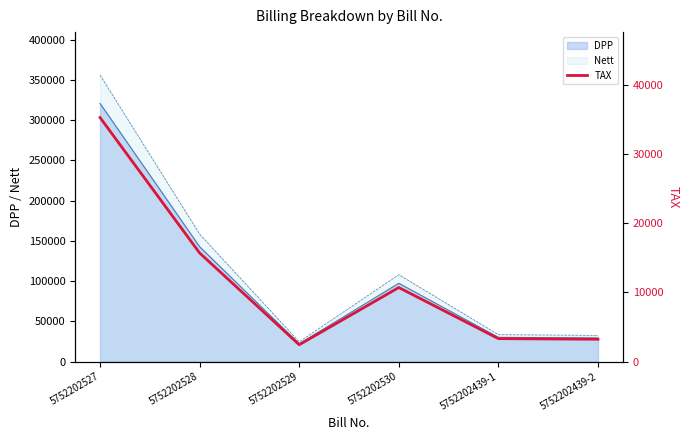

What is the sum of all values?

70646